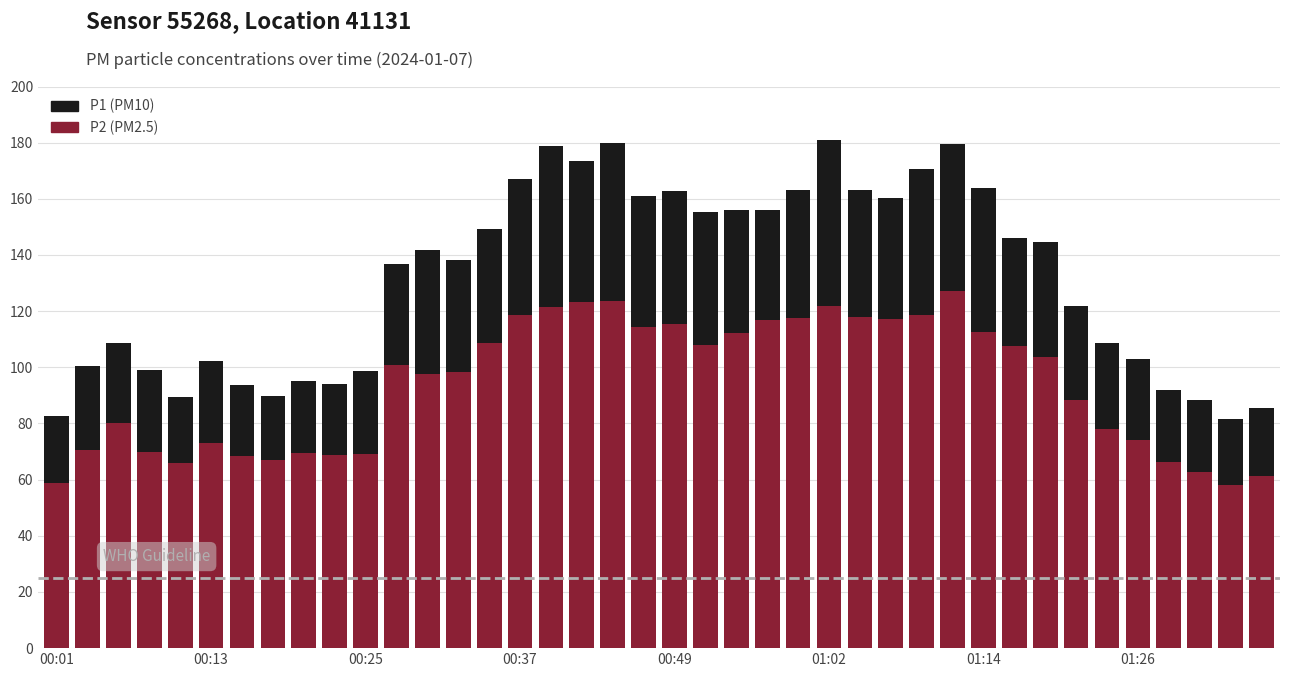

Reading right to left, list all the values displayed in this chart.

P1: 85.5	81.6	88.5	92.0	103.0	108.7	121.9	144.6	146.0	163.8	179.7	170.6	160.2	163.2	180.9	163.3	156.1	156.1	155.2	162.8	161.0	179.8	173.5	178.8	167.0	149.1	138.1	141.9	136.8	98.5	94.0	95.3	89.7	93.9	102.3	89.5	99.2	108.5	100.5	82.7
P2: 61.2	58.1	62.6	66.3	74.2	78.0	88.4	103.7	107.7	112.5	127.1	118.7	117.2	117.8	121.9	117.7	117.0	112.0	108.0	115.2	114.2	123.8	123.1	121.5	118.5	108.8	98.4	97.6	100.8	69.0	68.8	69.6	67.2	68.2	72.9	65.9	69.9	80.2	70.6	58.7